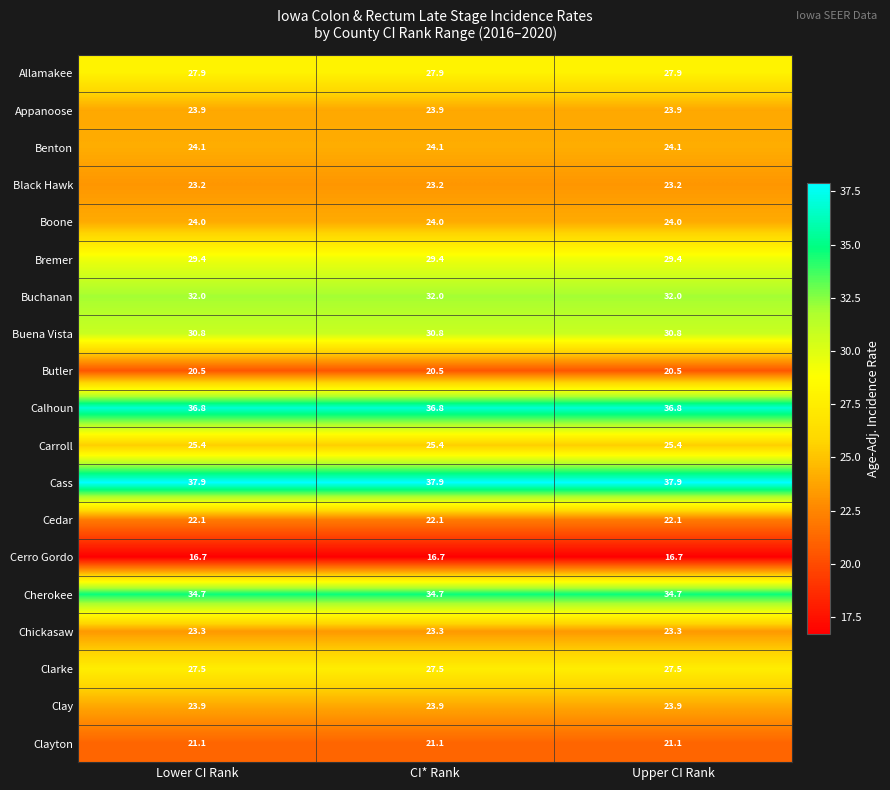

The value of Cherokee at CI* Rank is 19.9. True or false?

False